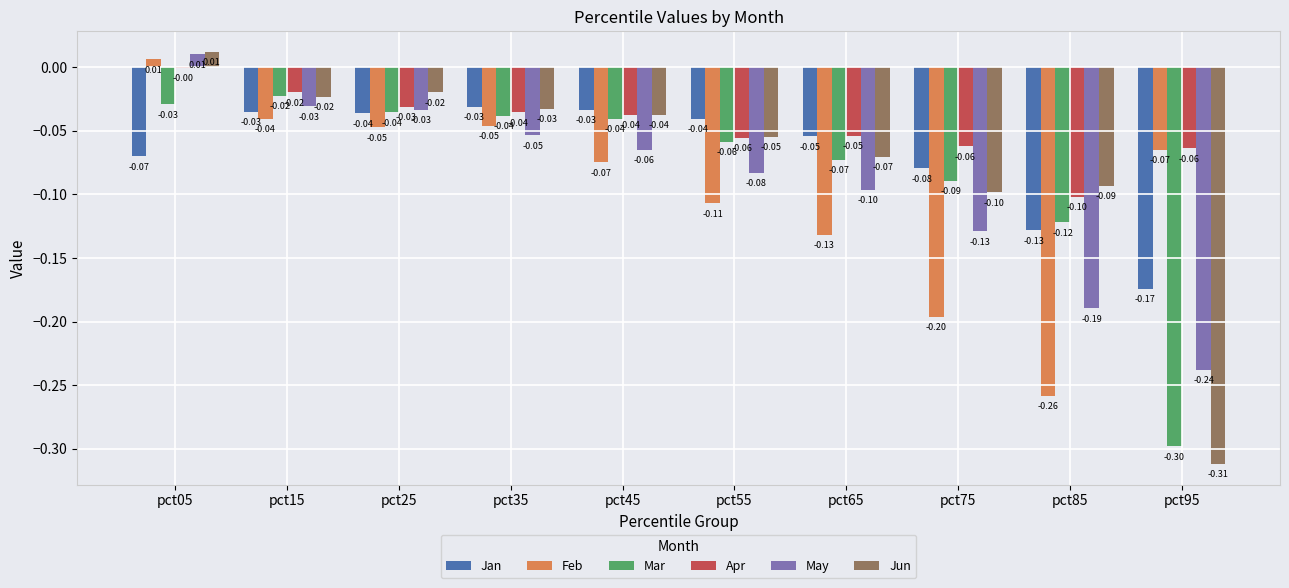

What is the sum of all May values?

-0.9